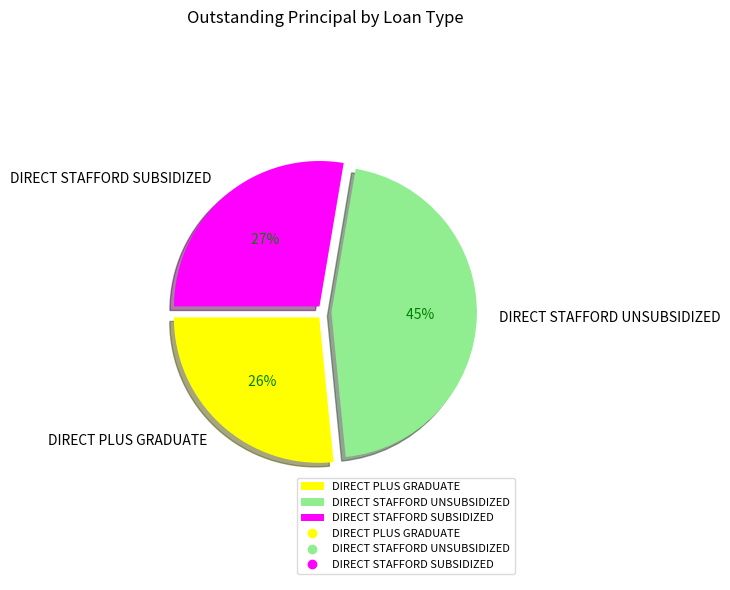

How many slices are in this pie chart?

3